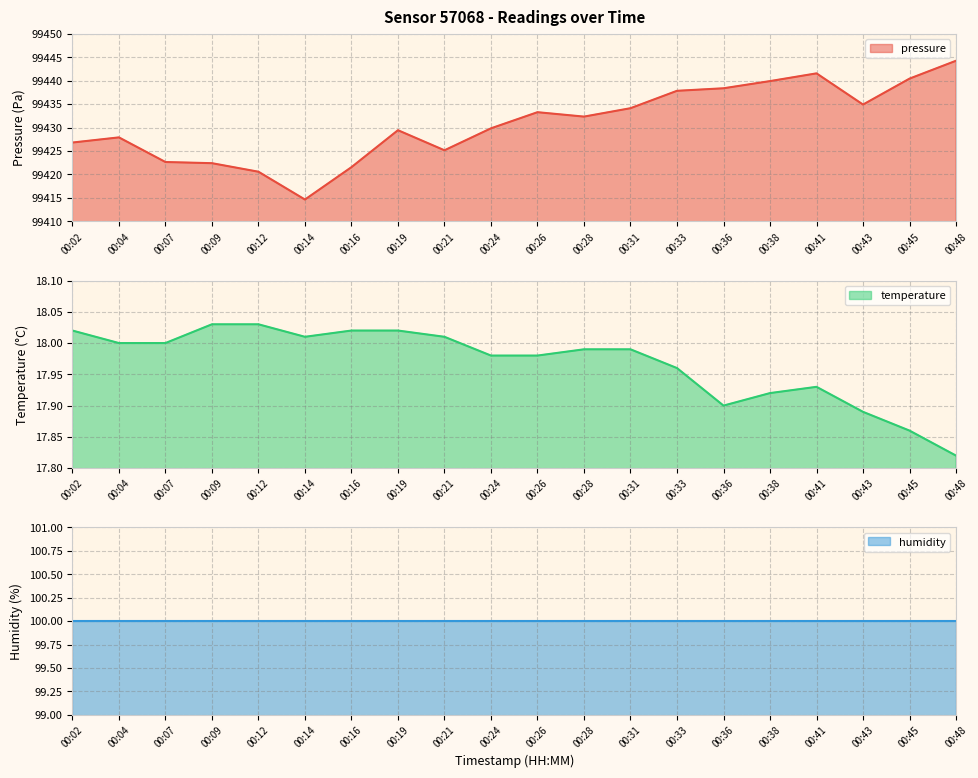

Which series has the largest total across all categories?

pressure